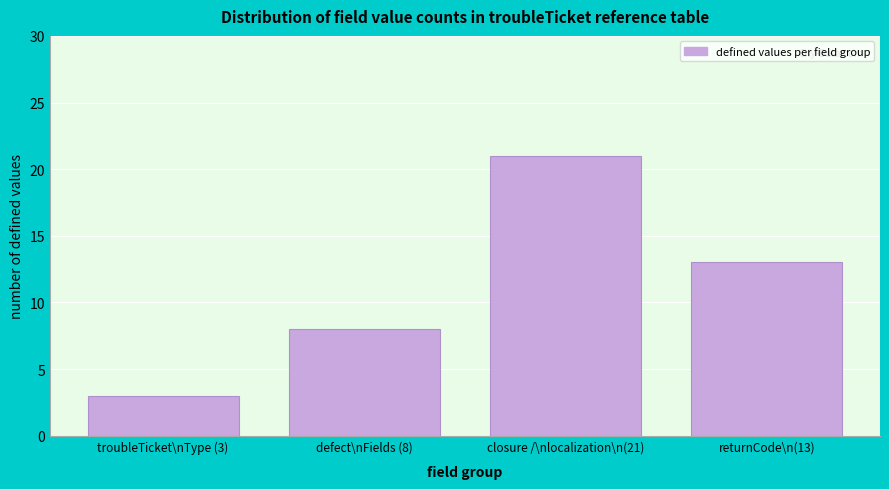

Reading left to right, what are all the values shown in this chart?

troubleTicket\nType (3)=3	defect\nFields (8)=8	closure /\nlocalization\n(21)=21	returnCode\n(13)=13